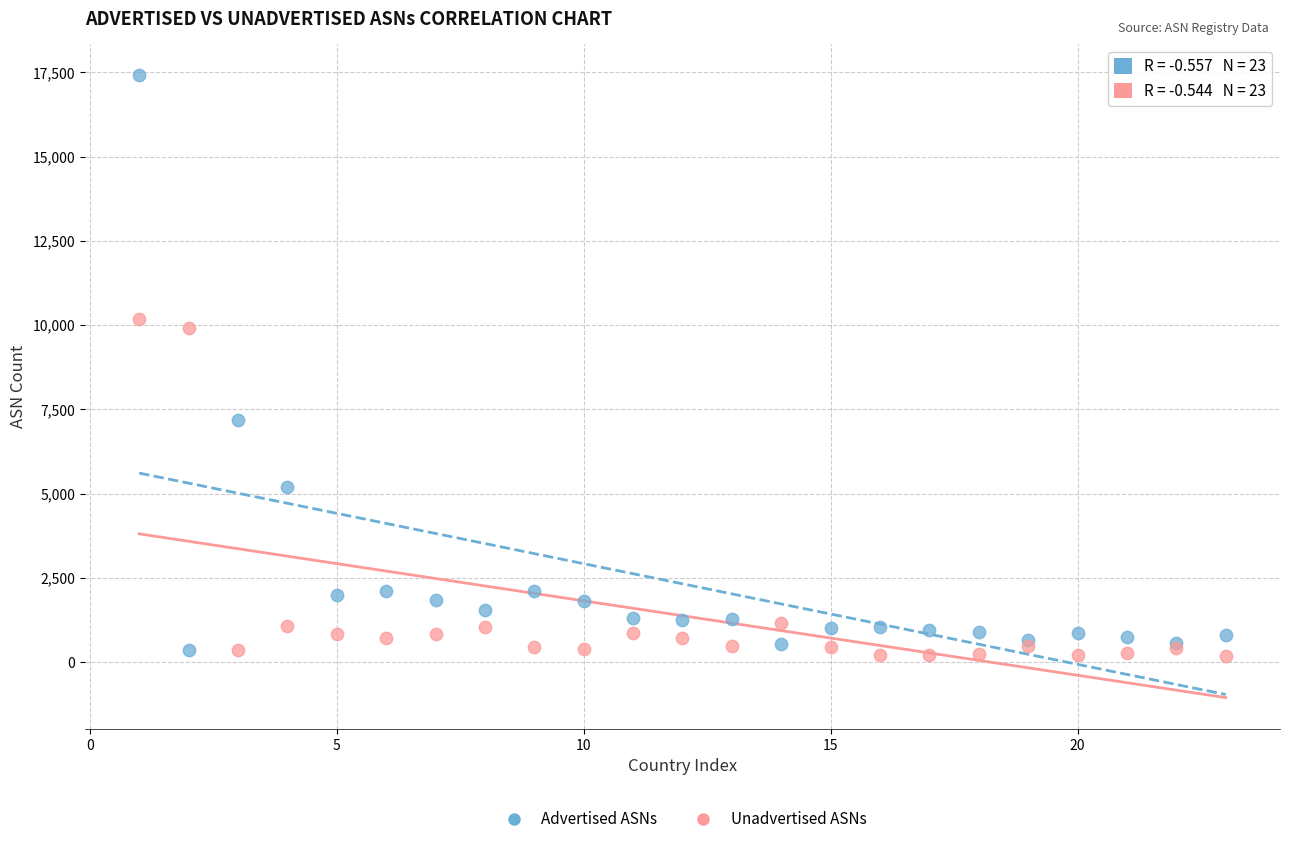

Which series has the largest Y range (max minus min)?

Advertised ASNs